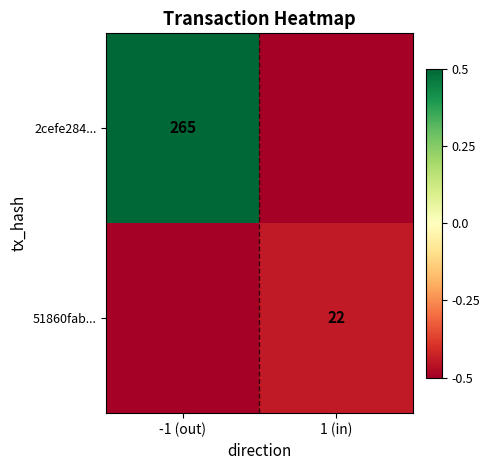

The 2cefe284... series shows 265.0 at -1 (out). True or false?

True